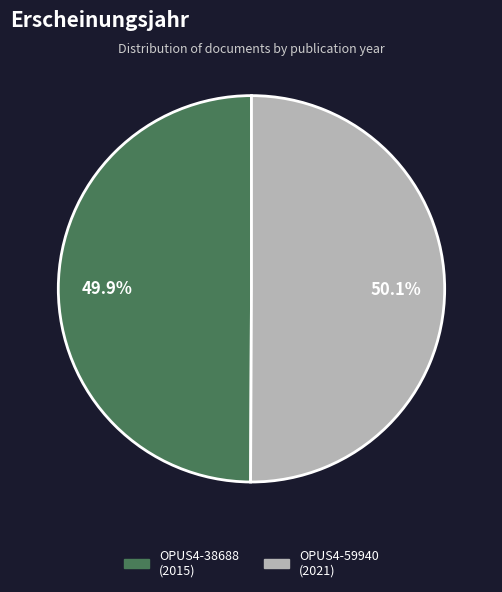

How many segments does this pie chart have?

2